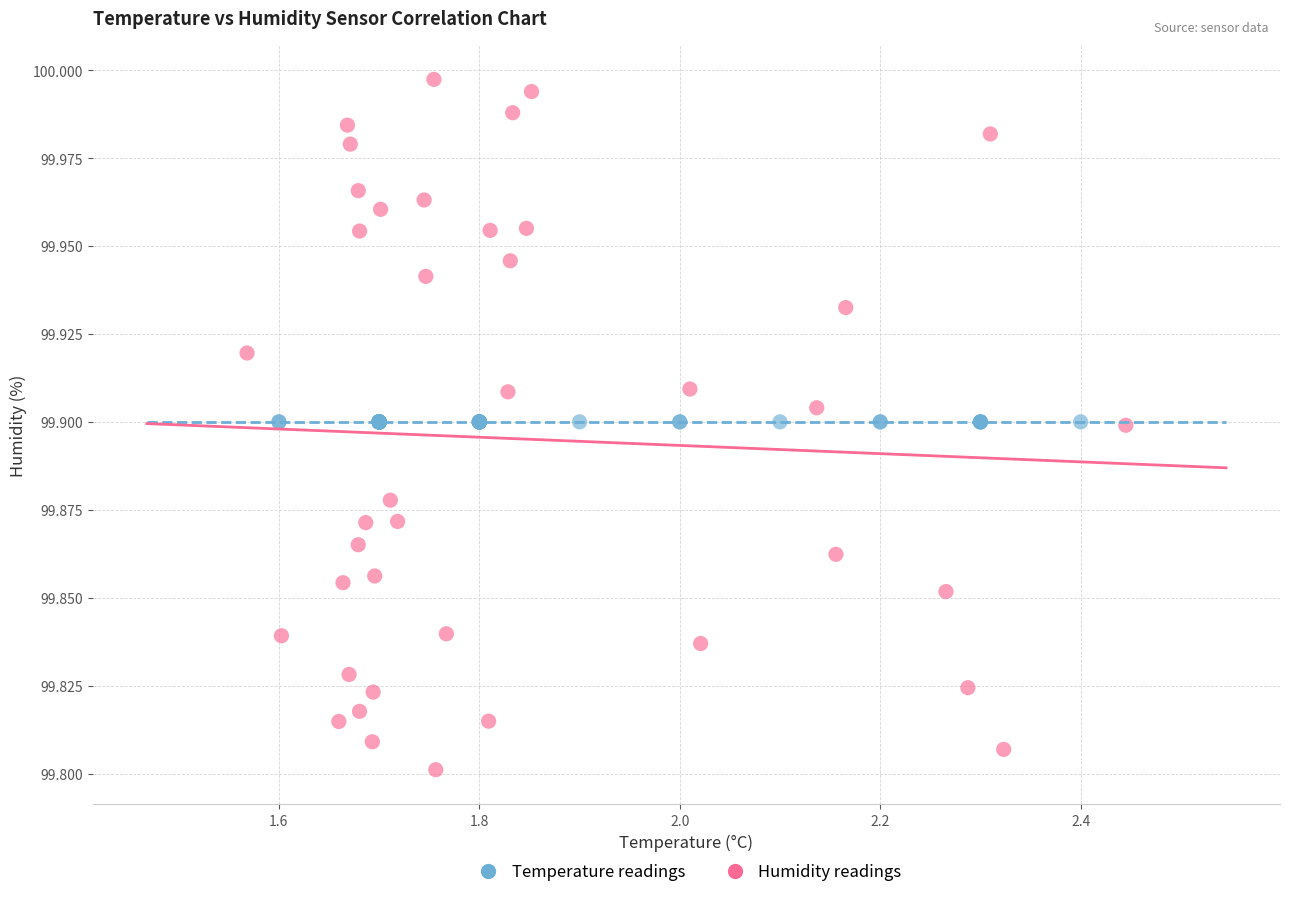

Which series reaches the minimum Y coordinate?

Humidity readings